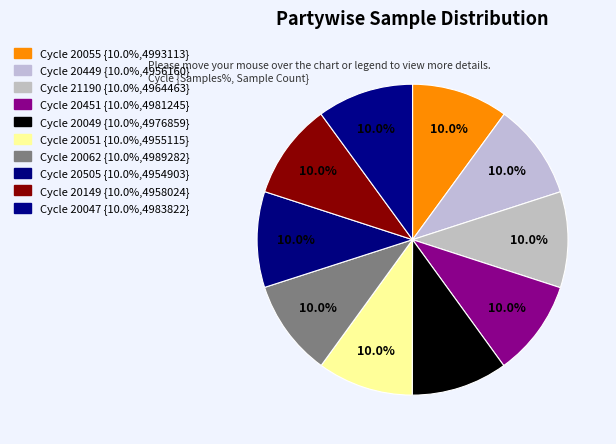

Rank the categories by value from lowest to highest.

28/20505, 28/20051, 28/20449, 28/20149, 28/21190, 28/20049, 28/20451, 28/20047, 28/20062, 28/20055